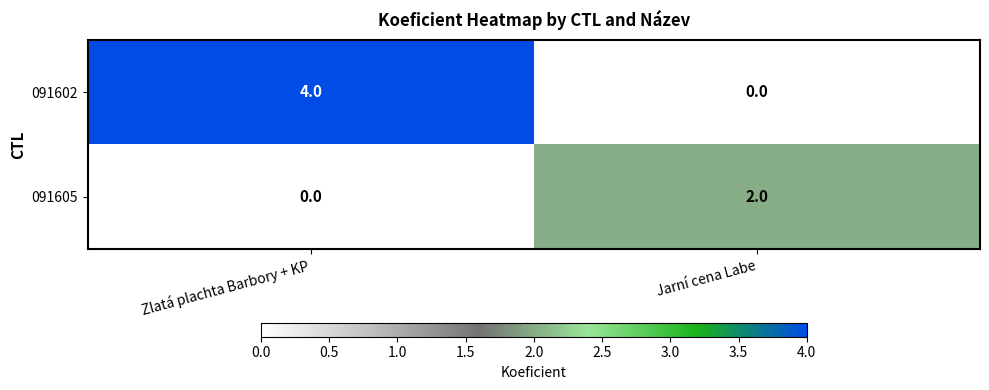

At which category is the sum across all series the highest?

Zlatá plachta Barbory + KP